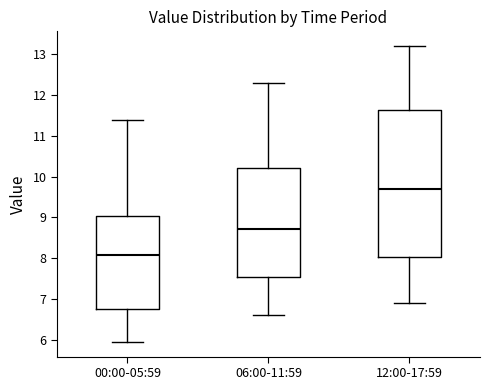

Which box has the lowest median line?

00:00-05:59